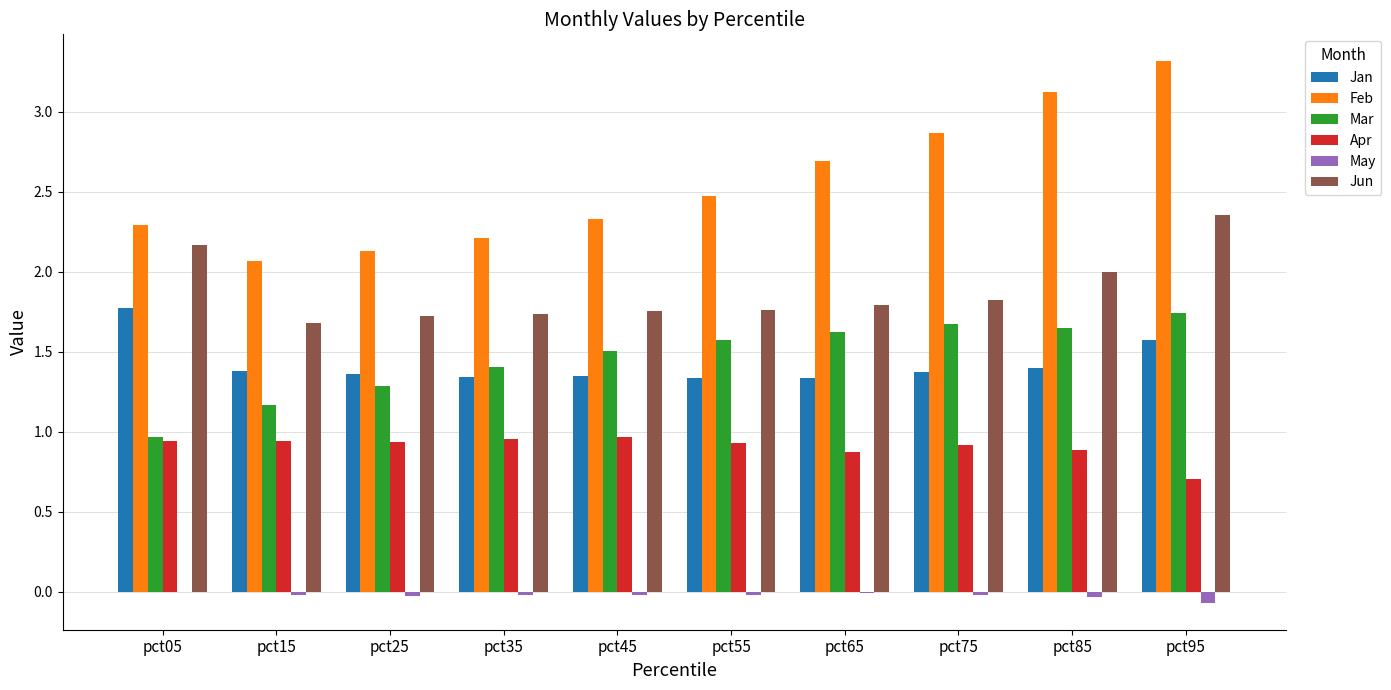

Between pct25 and pct65, which series saw the biggest shift?

Feb